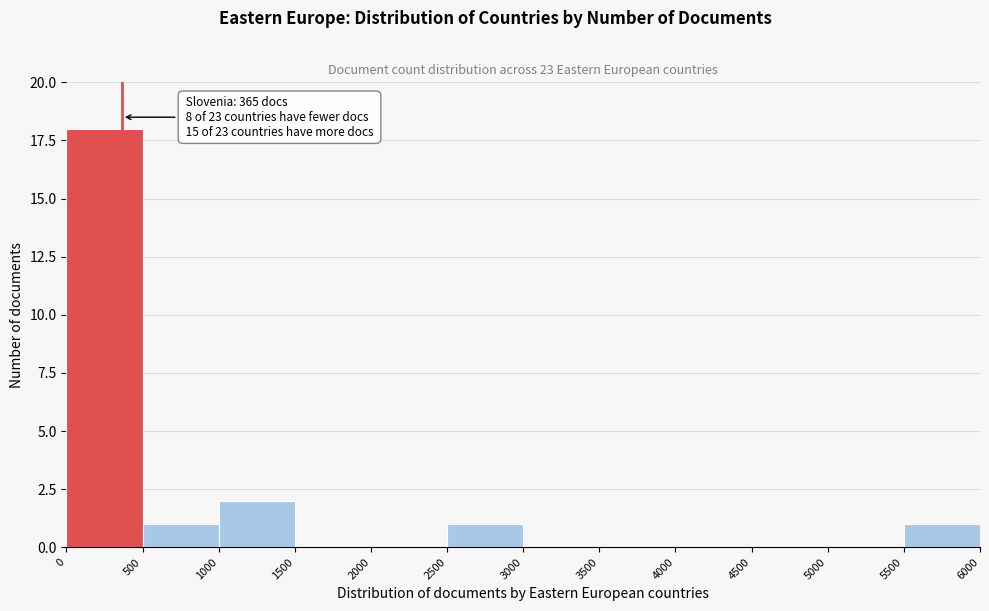

Over which range of the x-axis is the bar tallest?

0 to 500